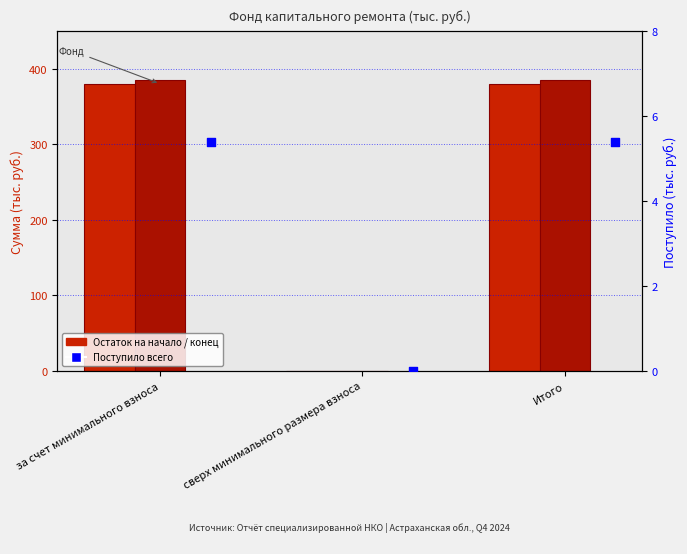

At which category is the sum across all series the highest?

за счет минимального взноса